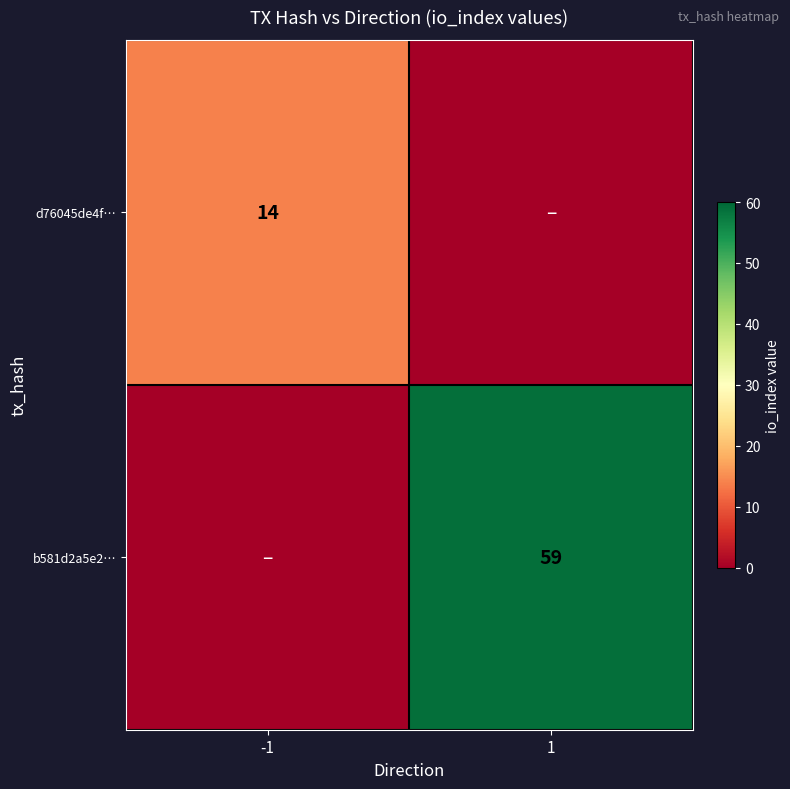

Between -1 and 1, which is larger?

-1